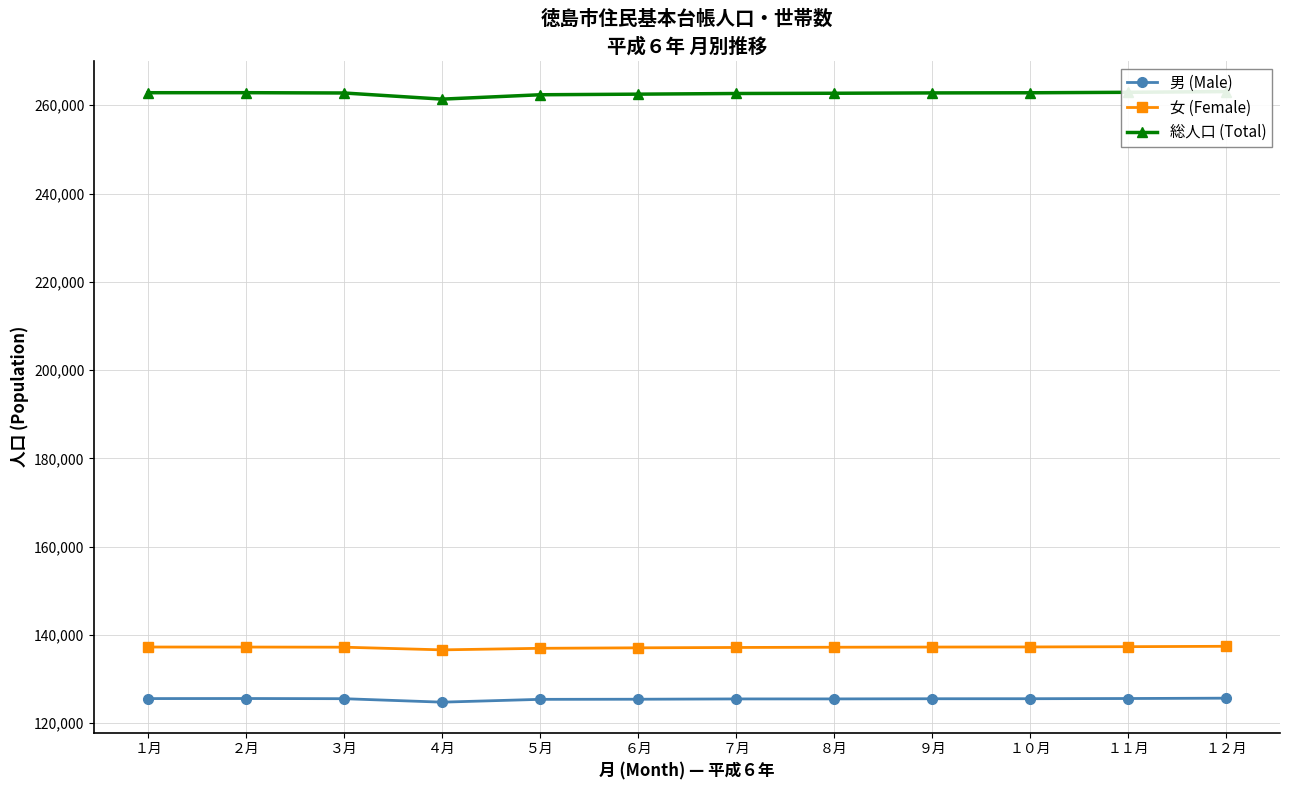

At which label does 女 (Female) reach its minimum?

４月